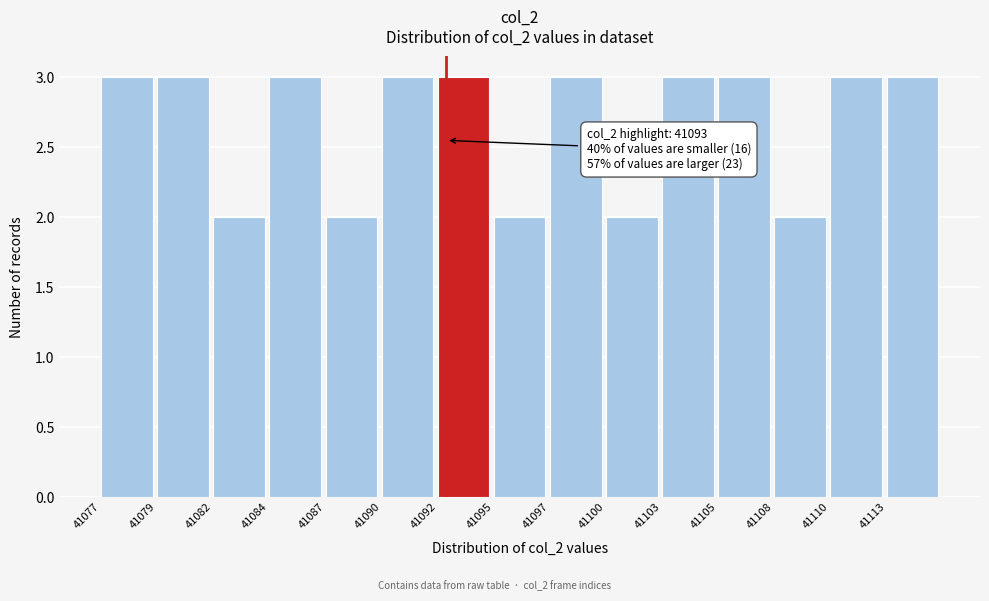

Reading left to right, what are all the values shown in this chart?

41077=3	41079=3	41082=2	41084=3	41087=2	41090=3	41092=3	41095=2	41097=3	41100=2	41103=3	41105=3	41108=2	41110=3	41113=3